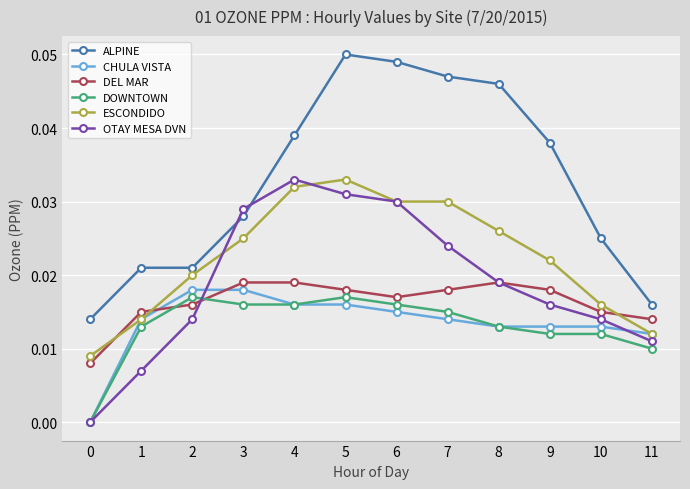

True or false: ALPINE has a value of 0.0 at 11.

True